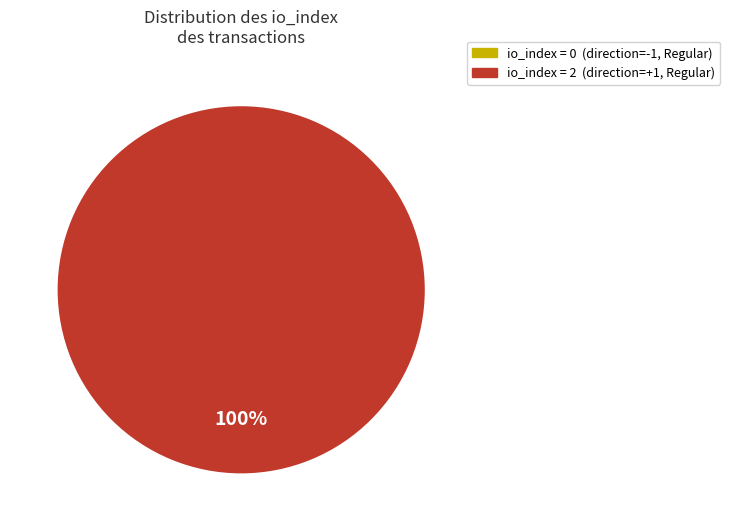

Is there a majority slice in this chart?

Yes